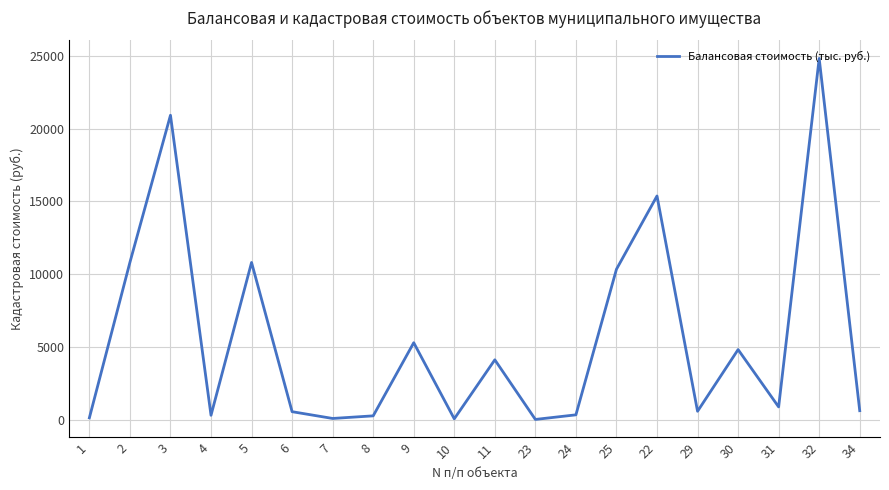

What is the greatest value displayed?

24818.8